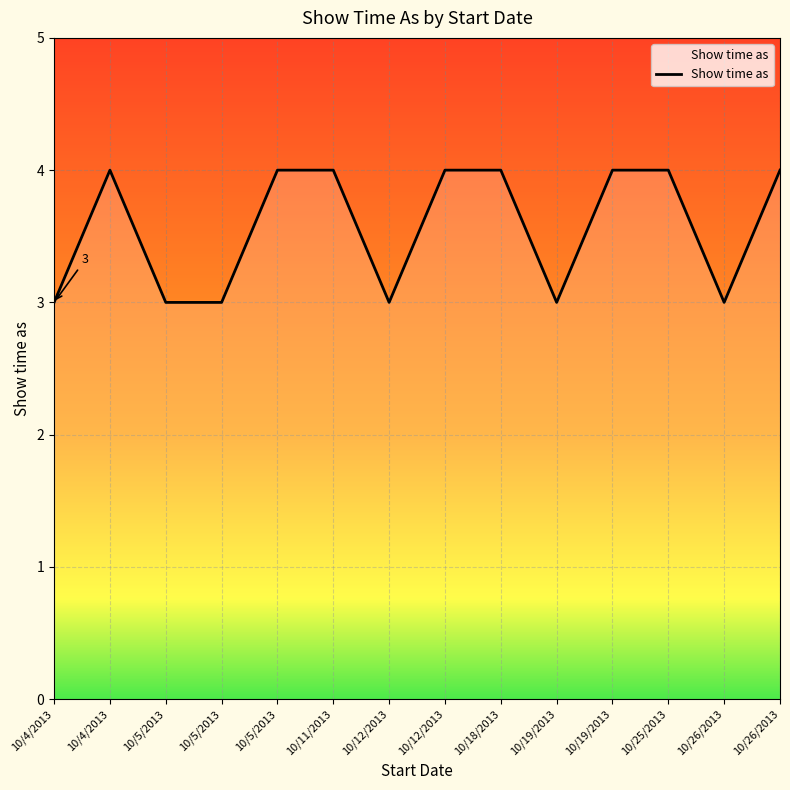

Is this an area chart (filled region under the line)?

Yes